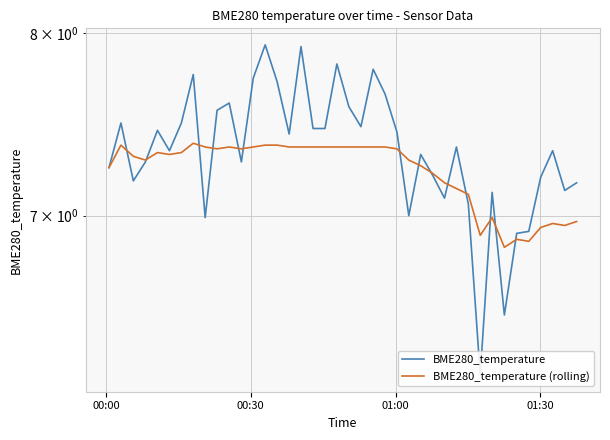

True or false: BME280_temperature (rolling) has a value of 10.4 at 4.

False